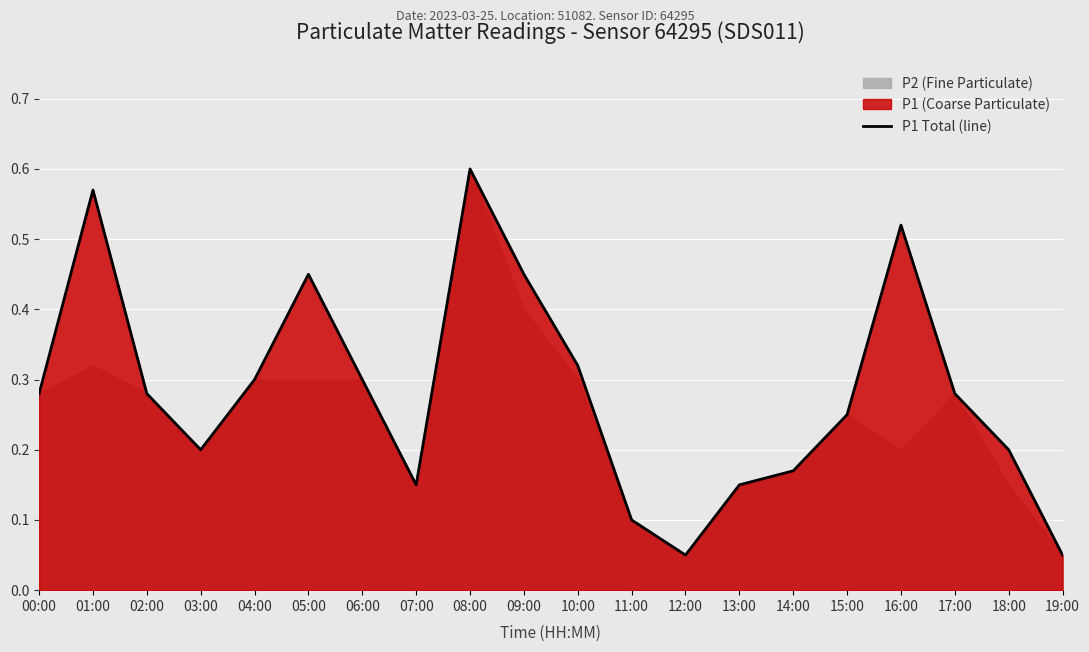

Reading left to right, extract all data points from this chart.

0.3	0.6	0.3	0.2	0.3	0.5	0.3	0.1	0.6	0.5	0.3	0.1	0.1	0.1	0.2	0.2	0.5	0.3	0.2	0.1